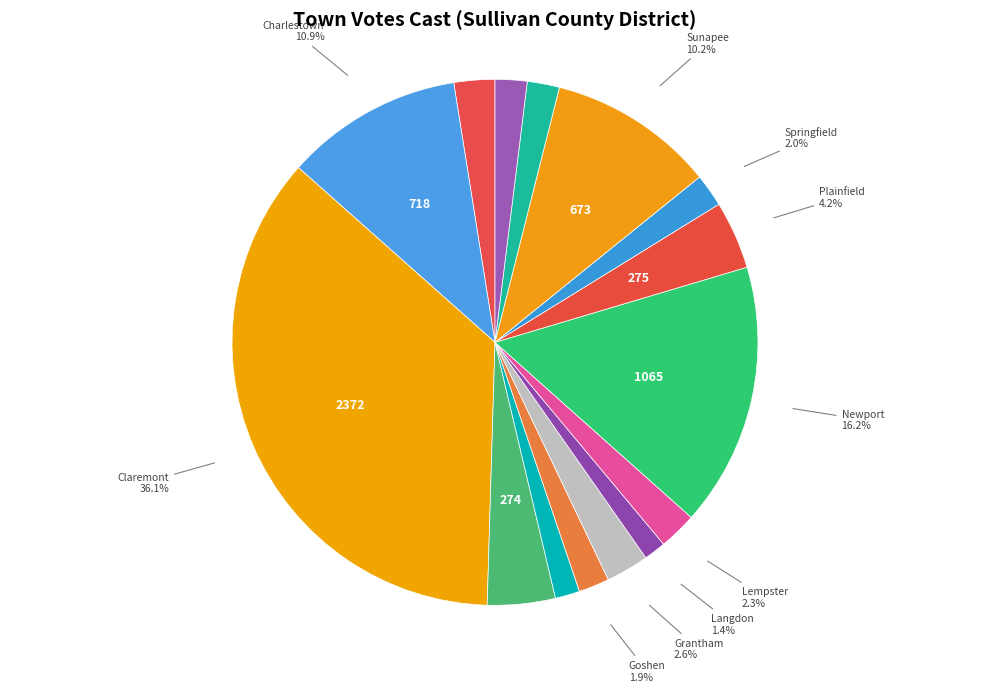

To the nearest percent, what is the difference between the Charlestown and Washington slice percentages?

9%